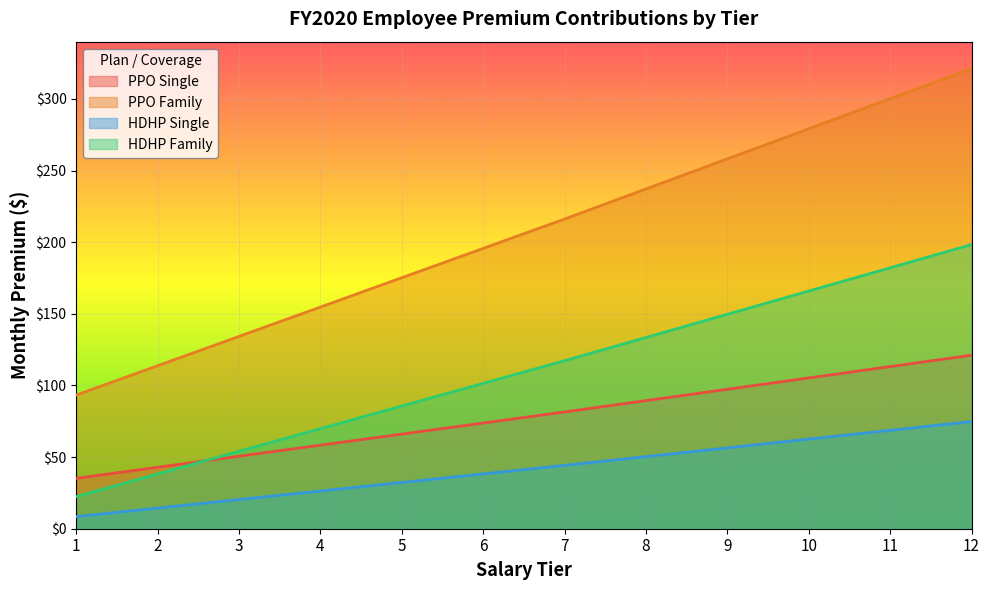

Read the PPO Single value at 10.

105.3